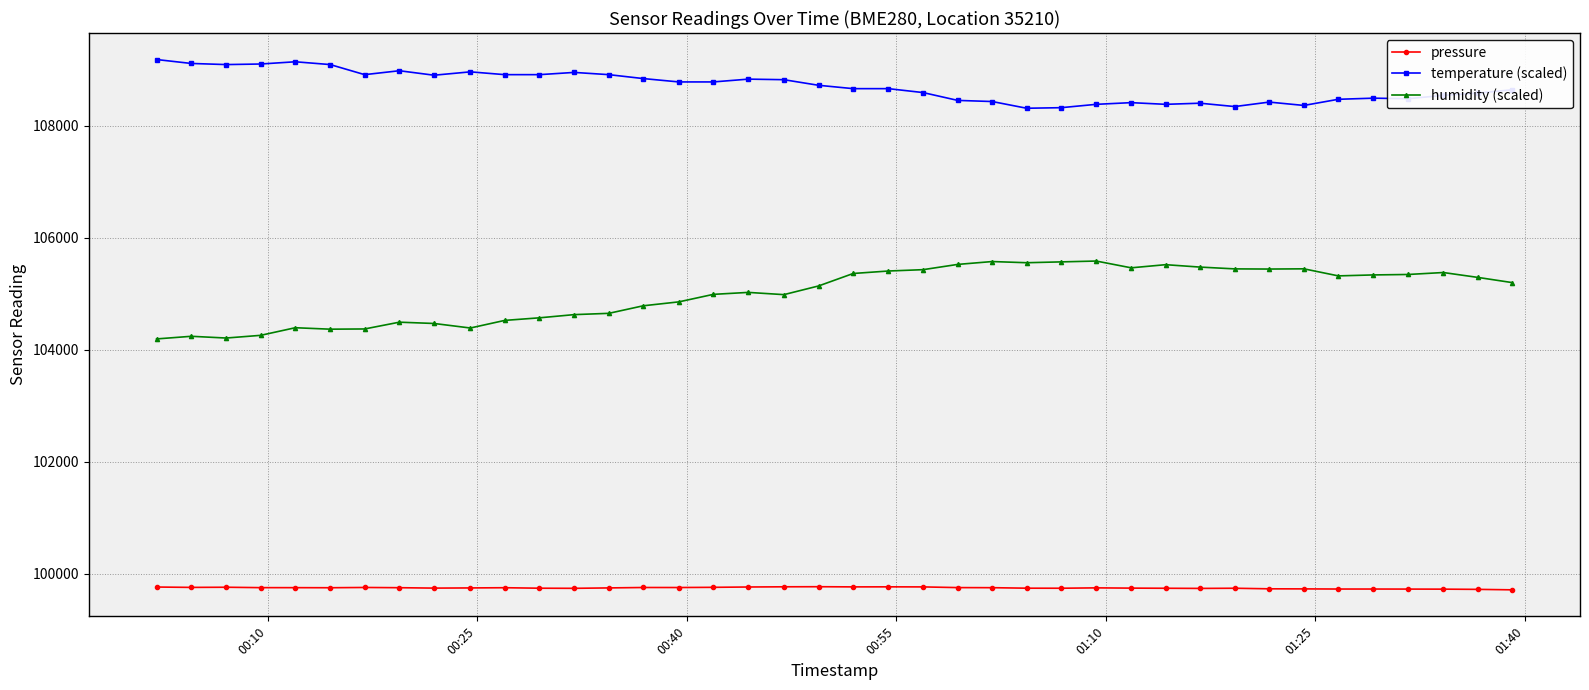

What is the sum of all temperature (scaled) values?

4348220.0